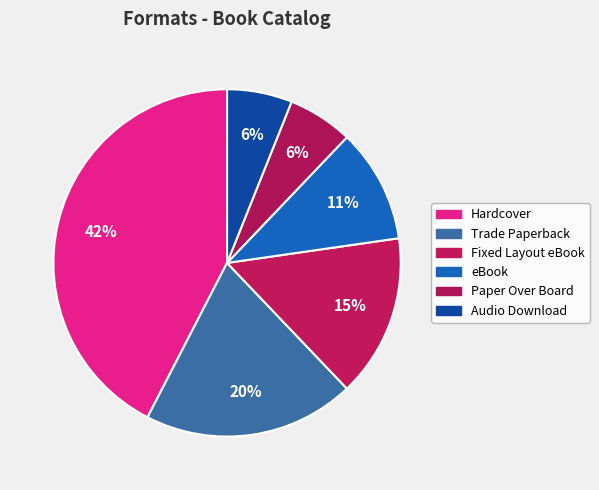

How much of the chart is everything except Fixed Layout eBook?

84.8%